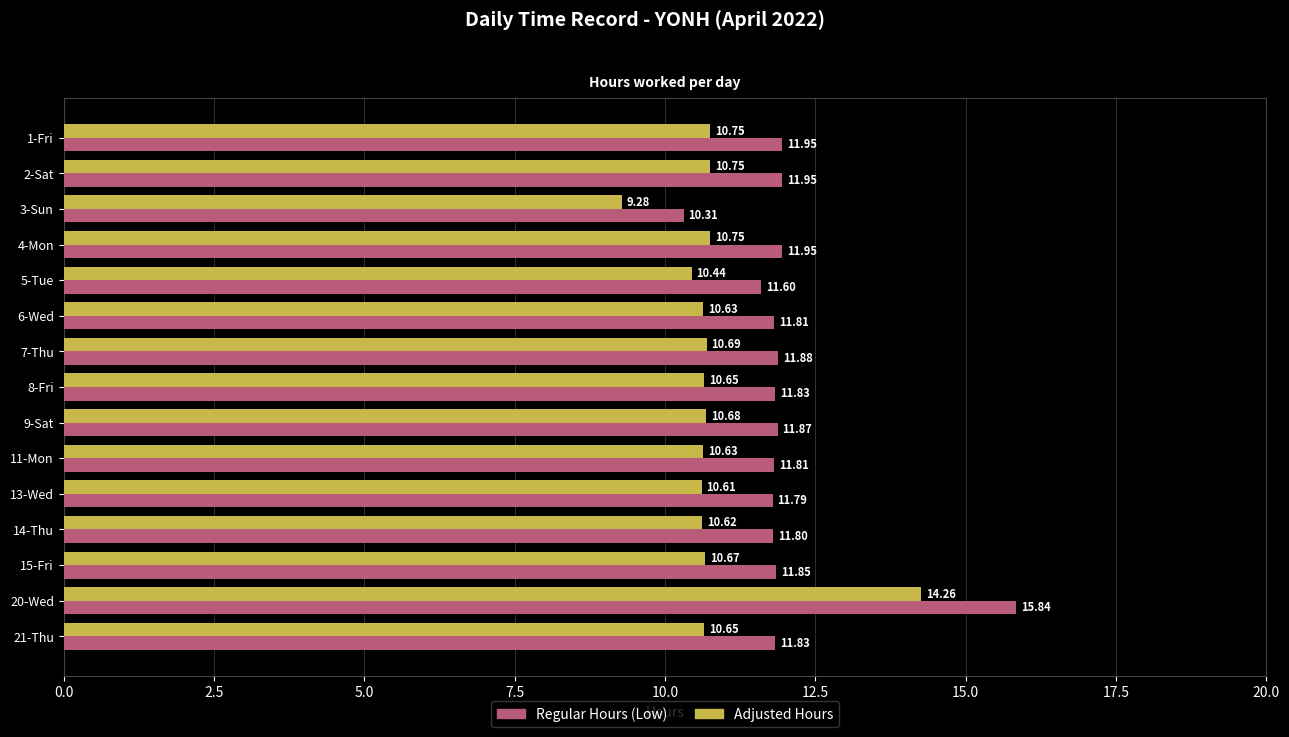

What is the spread (max minus min) of values at 7-Thu?

1.2